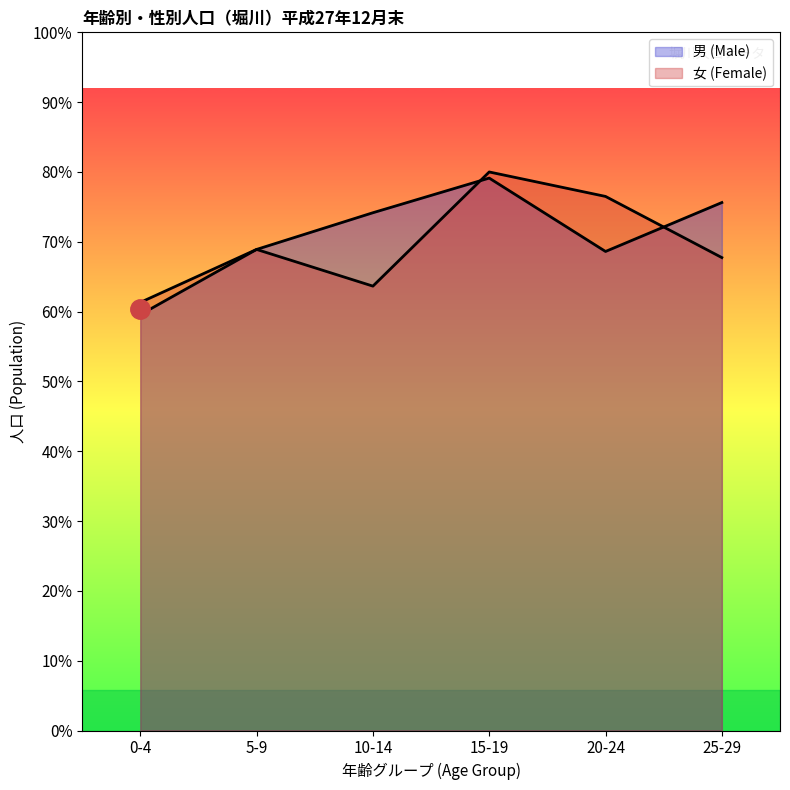

Which label corresponds to the smallest value in the chart?

0-4